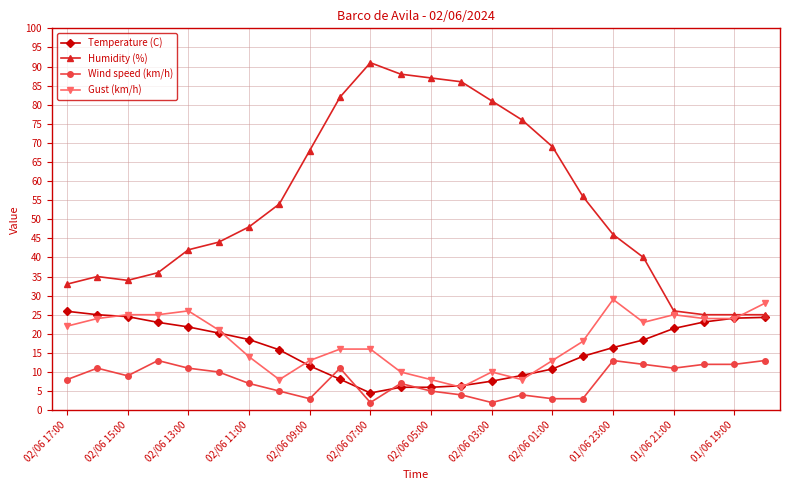

Which series has the largest total across all categories?

Humidity (%)